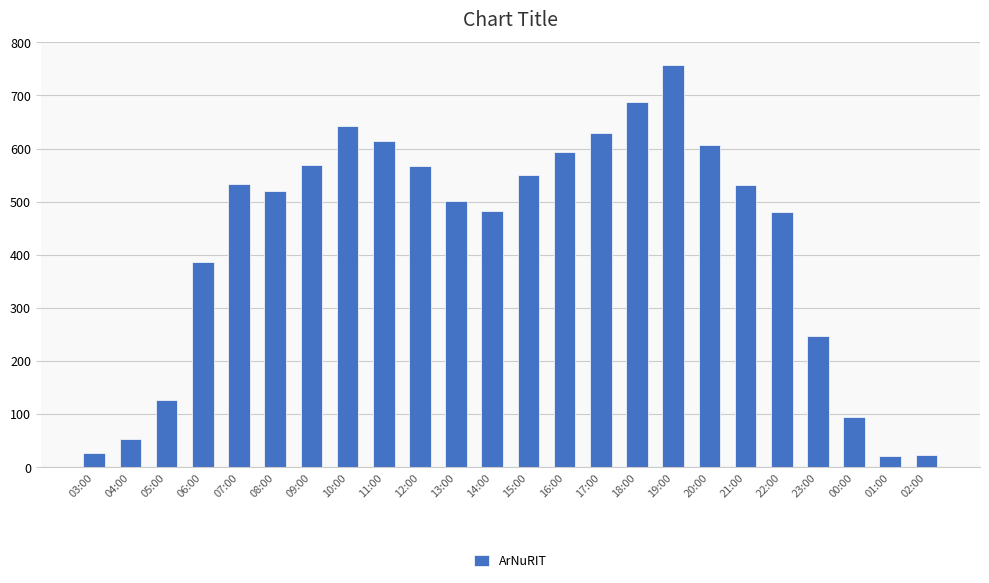

What is the change in value from 18:00 to 01:00?

-667